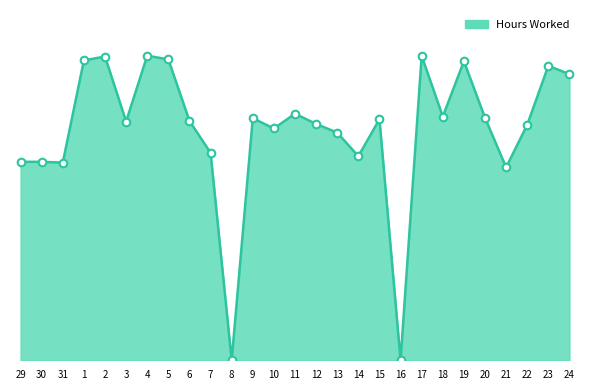

Is this an area chart (filled region under the line)?

Yes